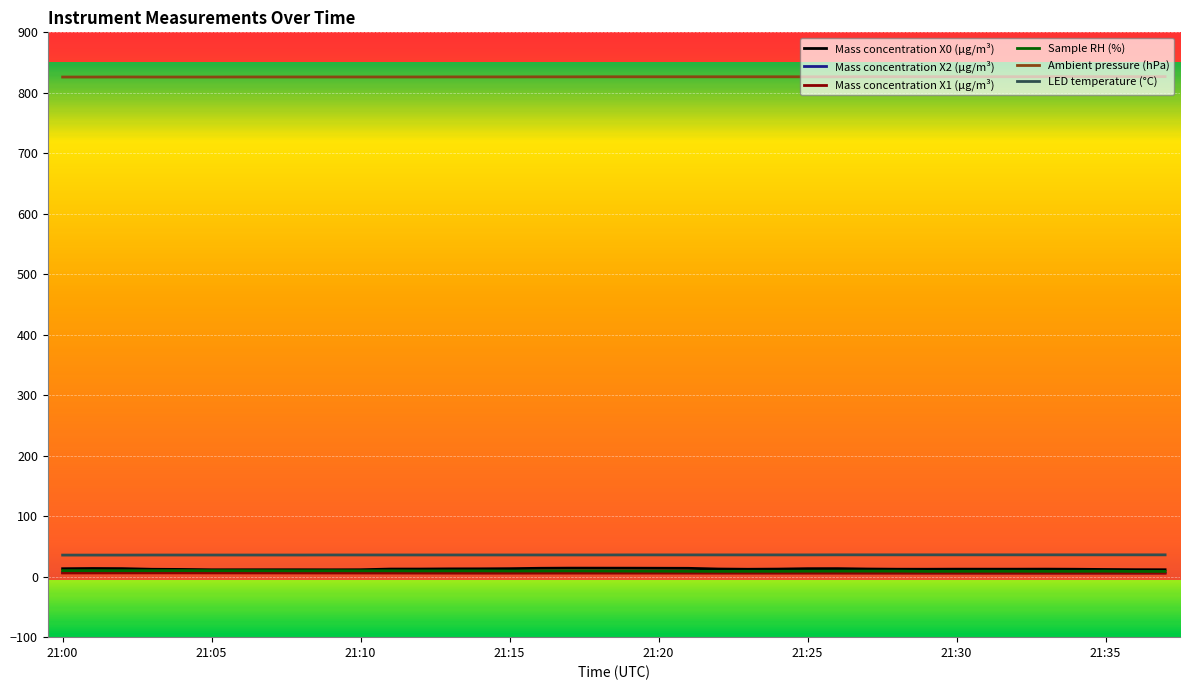

Which series has the largest total across all categories?

Ambient pressure (hPa)